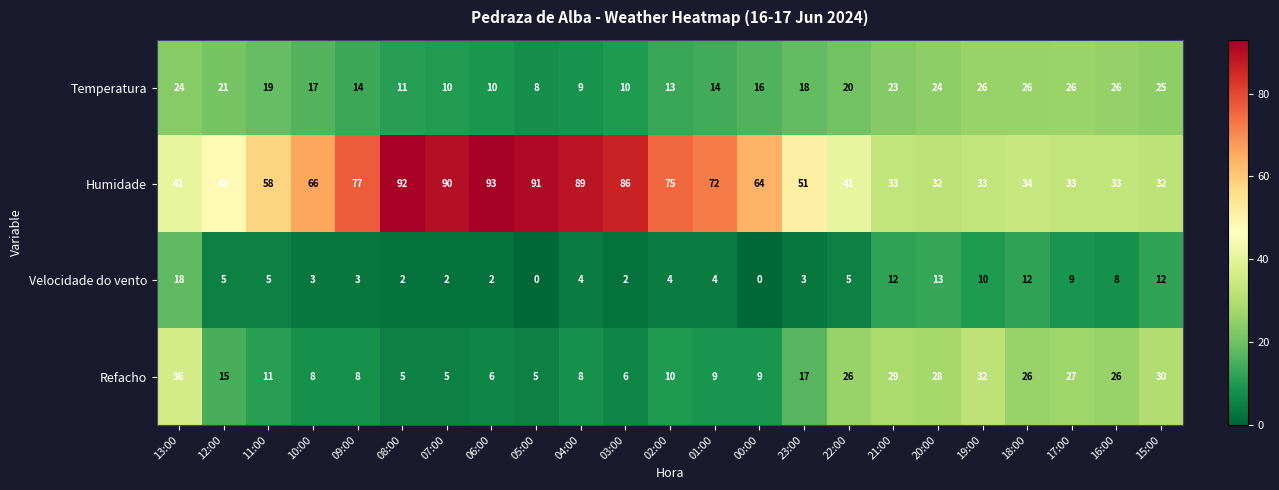

At which category does the chart reach its peak across all series?

06:00